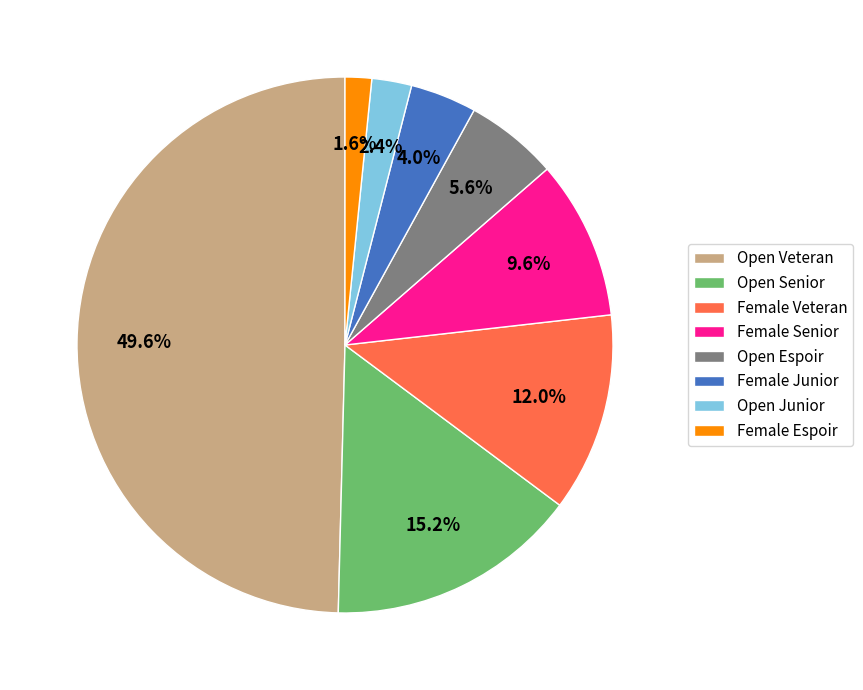

How many slices are in this pie chart?

8